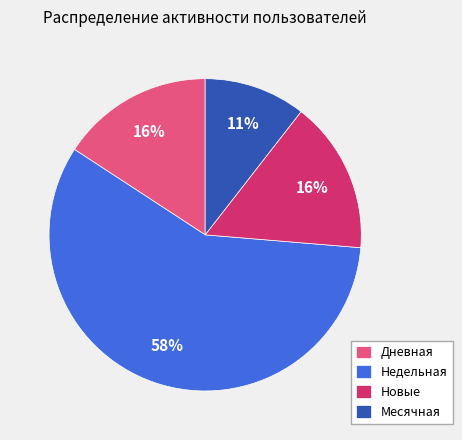

Is it true that Недельная is 18% of the pie?

False